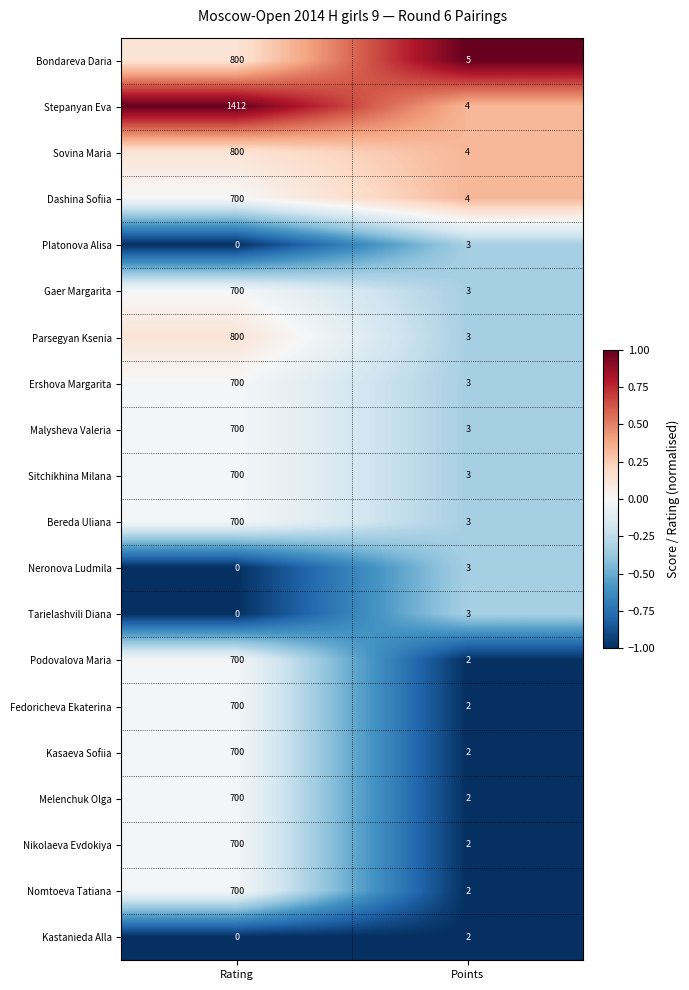

Which category has the highest value in the Bereda Uliana series?

Rating